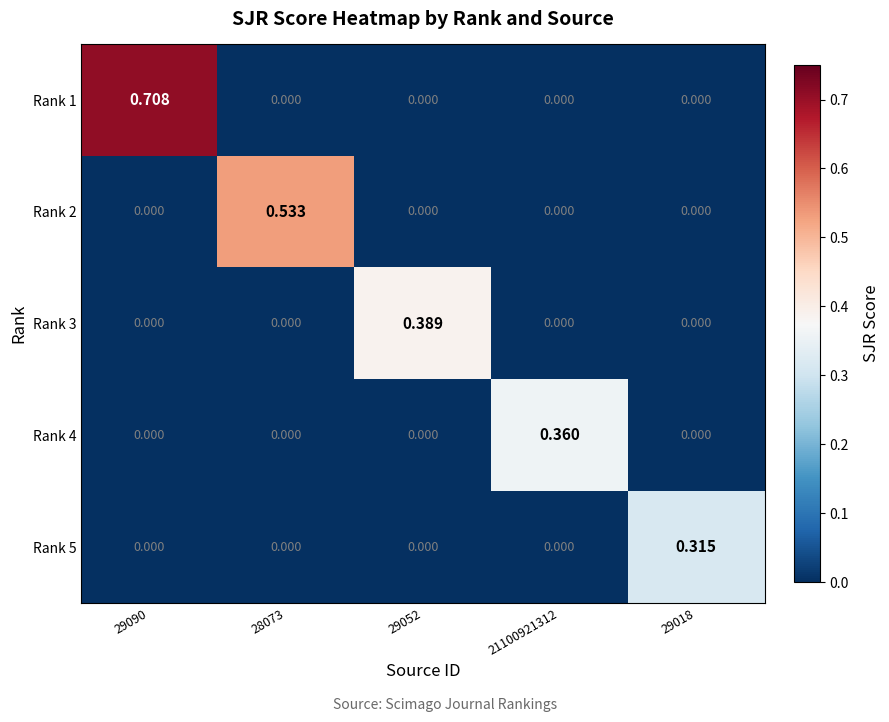

Is the value of Rank 4 at 28073 greater than the value of Rank 3 at 29052?

No